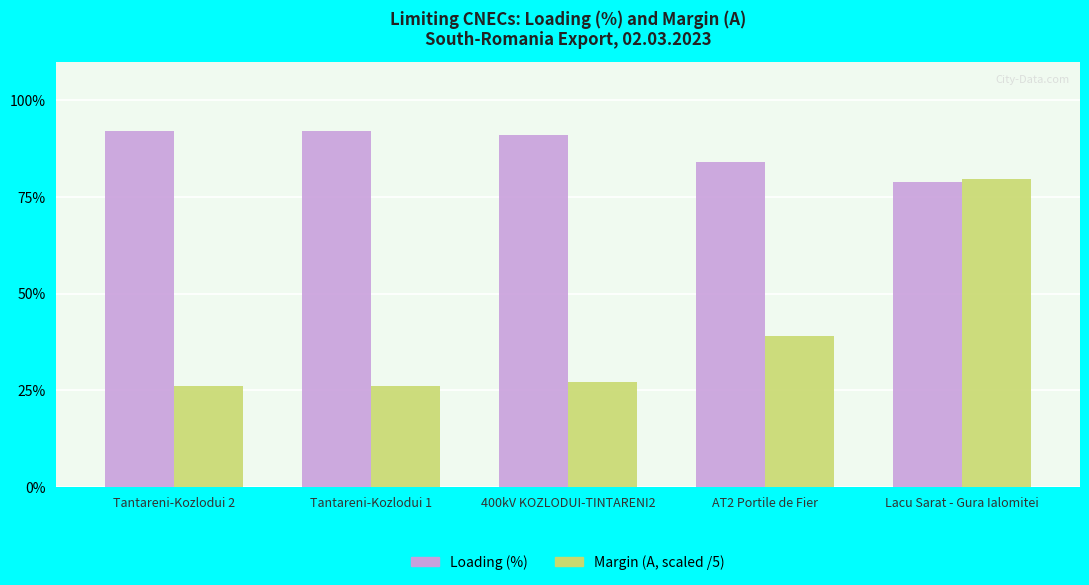

What is the difference between the highest and lowest values at Tantareni-Kozlodui 2?

66.0